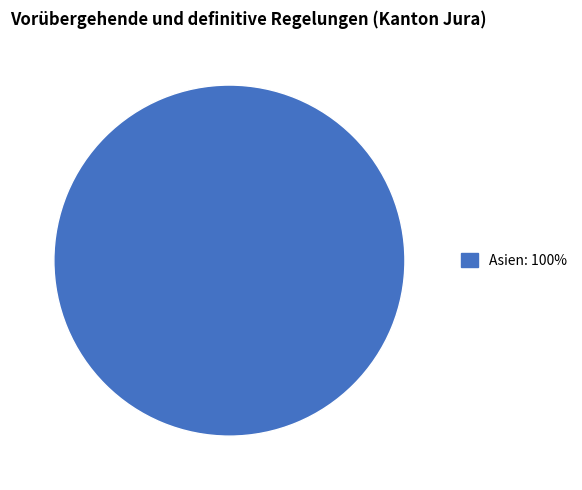

Is there a majority slice in this chart?

Yes